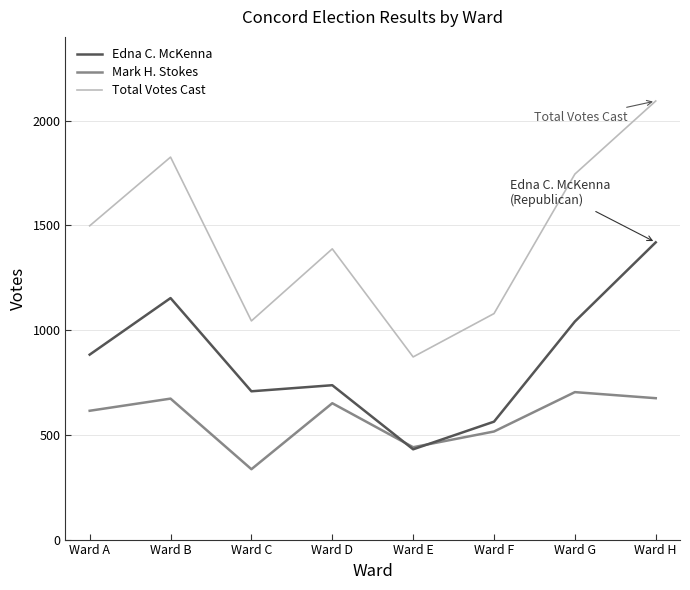

True or false: Edna C. McKenna and Total Votes Cast intersect in this chart.

False